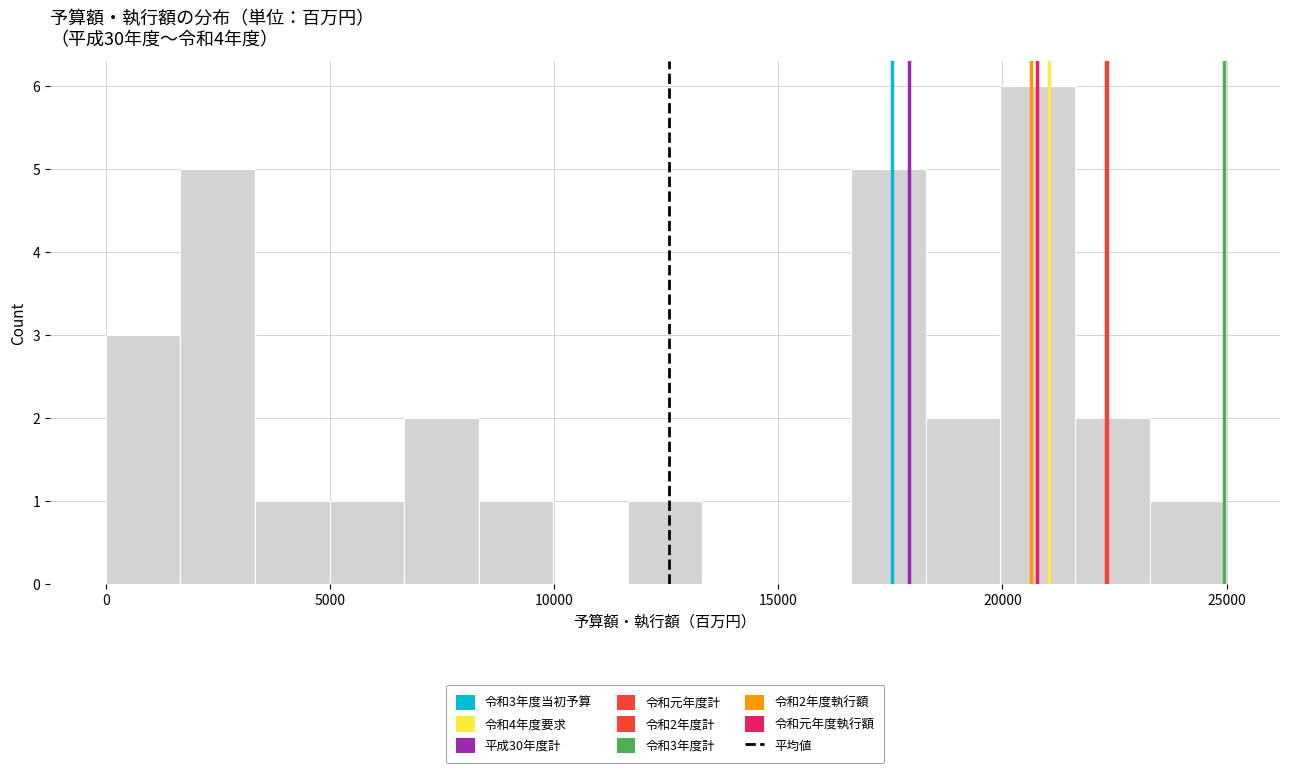

Read against the x-axis, roughly where is the centre of the tallest bar?

21000